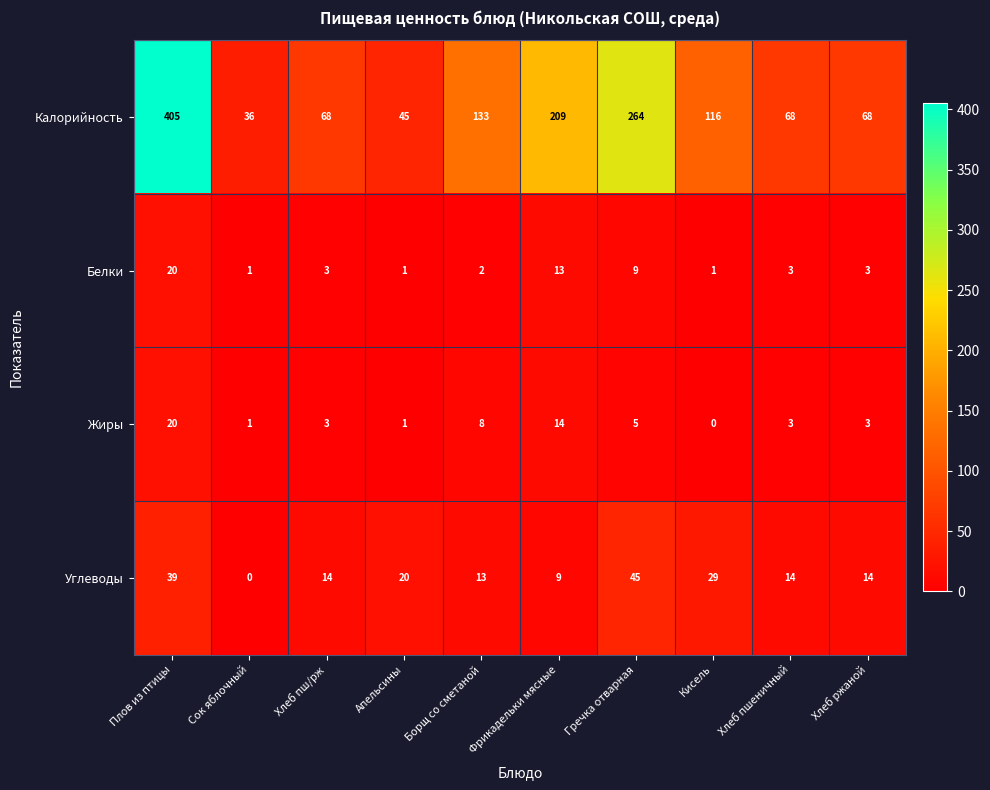

At Борщ со сметаной, list the series in order from largest to smallest.

Калорийность, Углеводы, Жиры, Белки